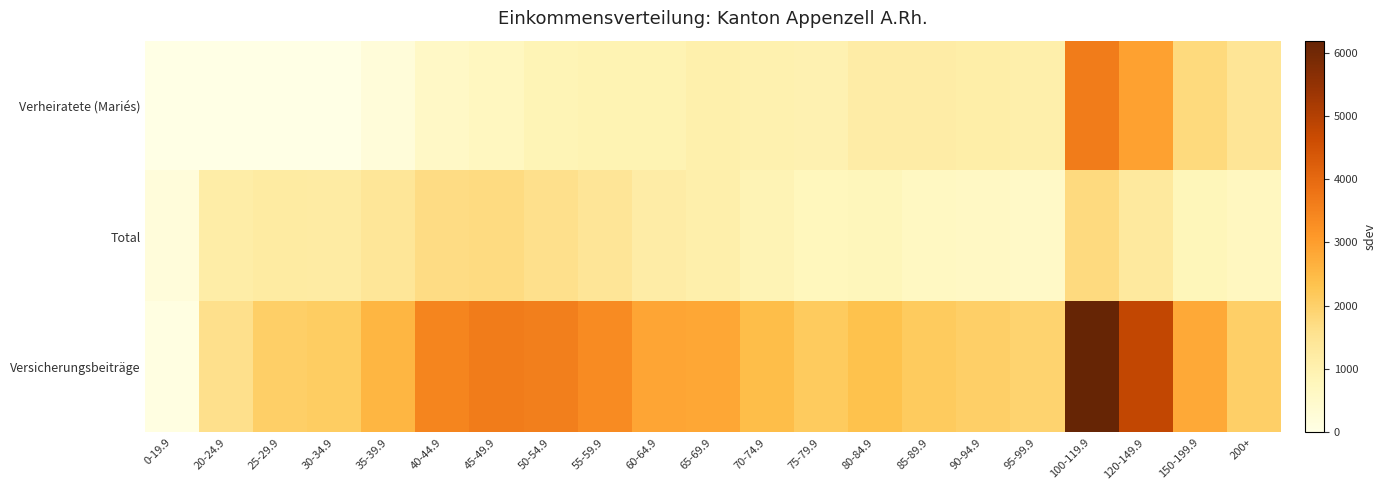

What is the total value across all series at 55-59.9?

5716.7